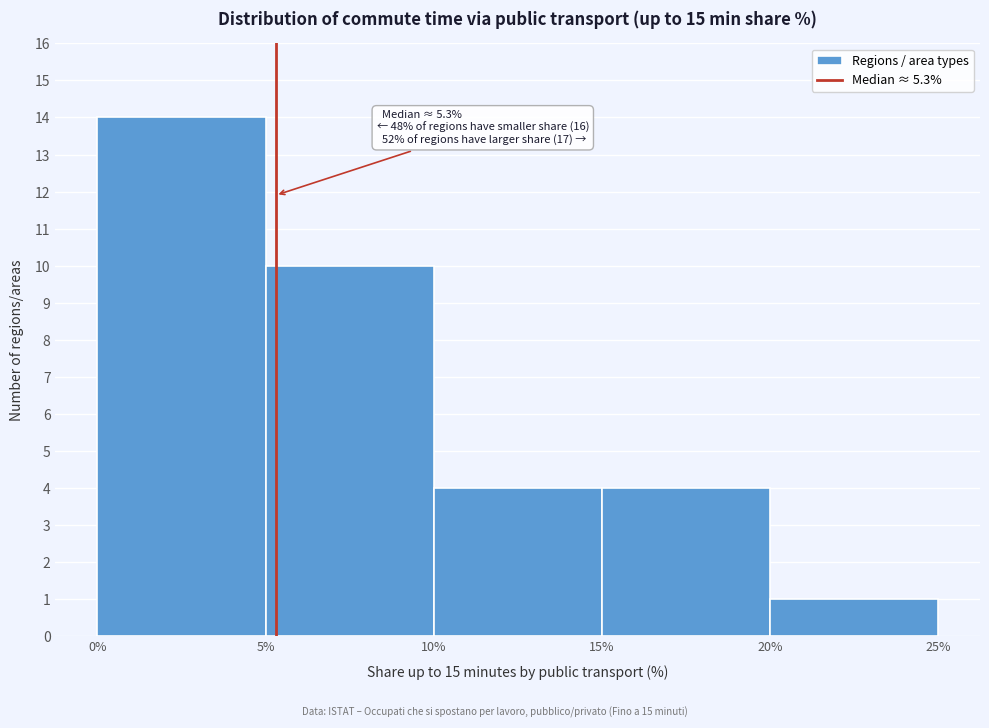

Over which range of the x-axis is the bar tallest?

0% to 5%